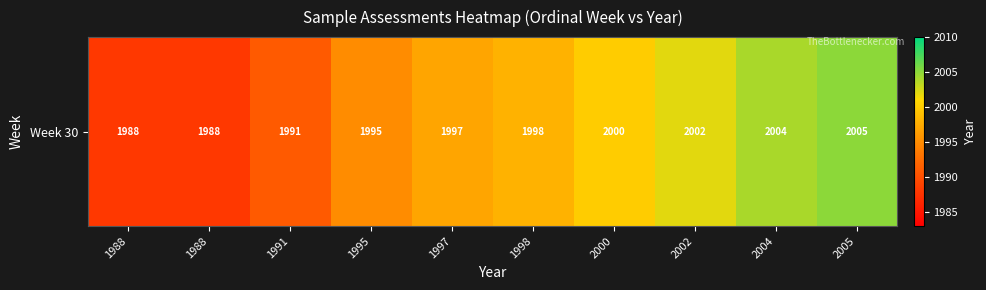

What is the difference between the values at 2000 and 1988?

12